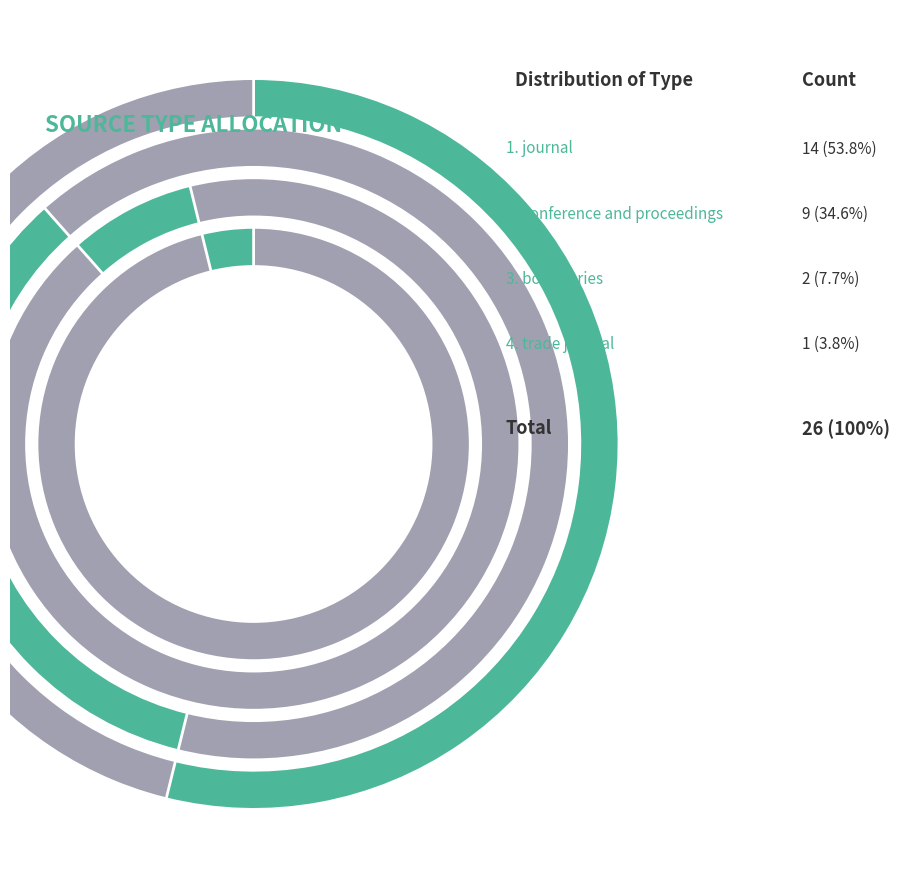

What is the change in value from journal to book series?

-12